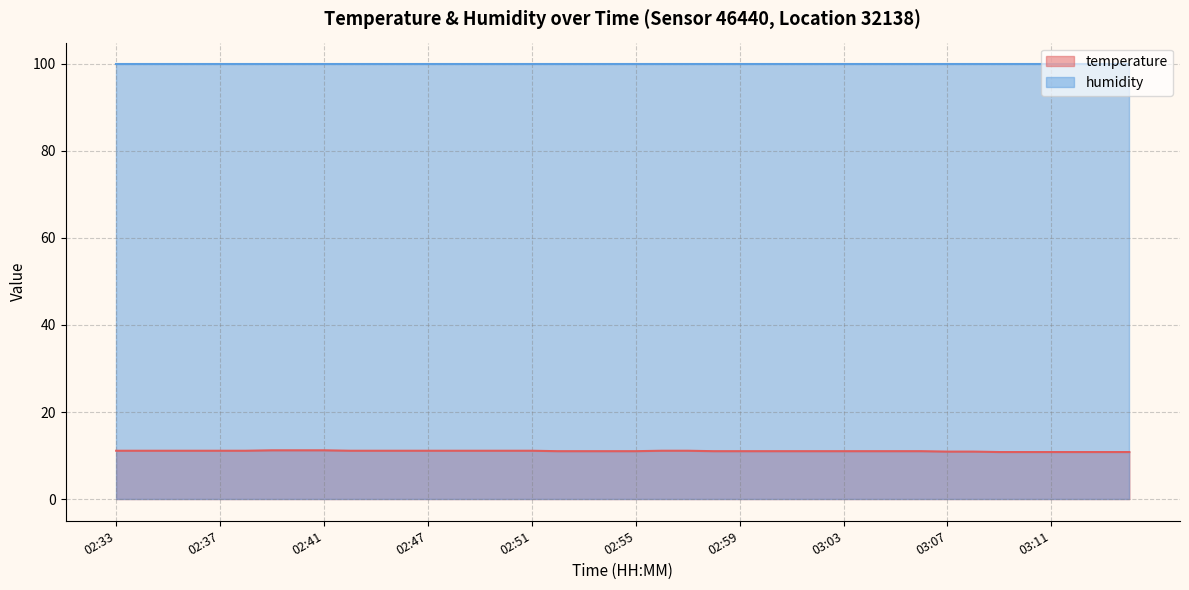

True or false: the data has more than 1 interior local peaks.

False